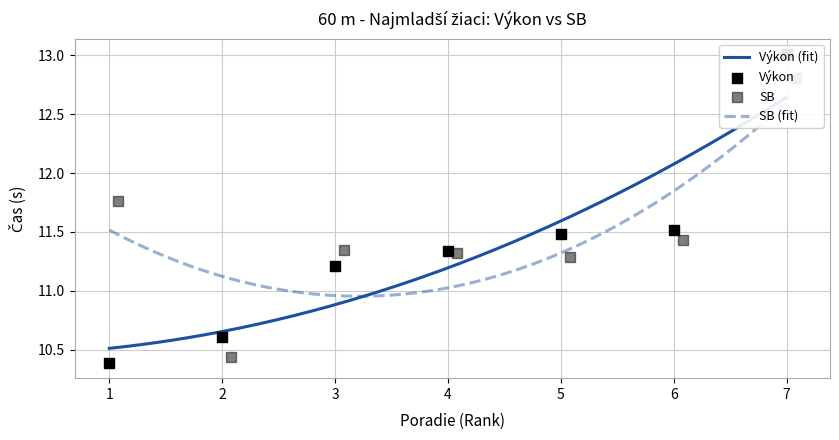

Which series reaches the minimum Y coordinate?

Výkon